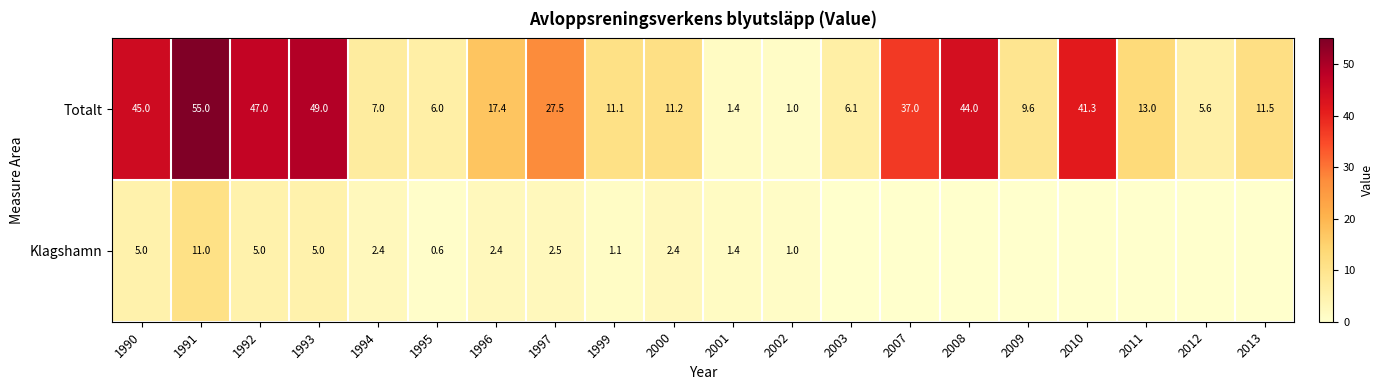

At which category is the sum across all series the highest?

1991